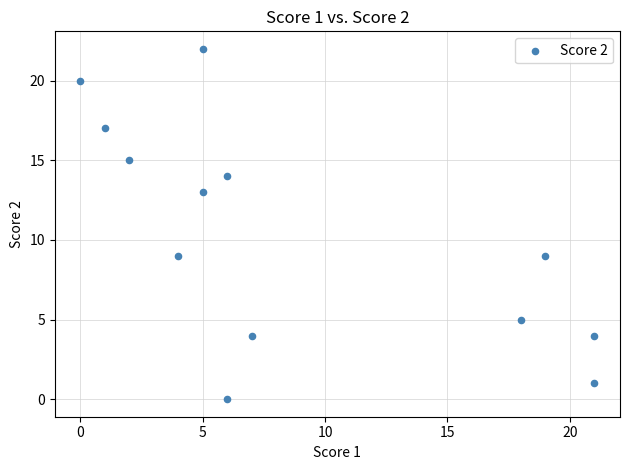

What is the range of Y values (max minus min)?

22